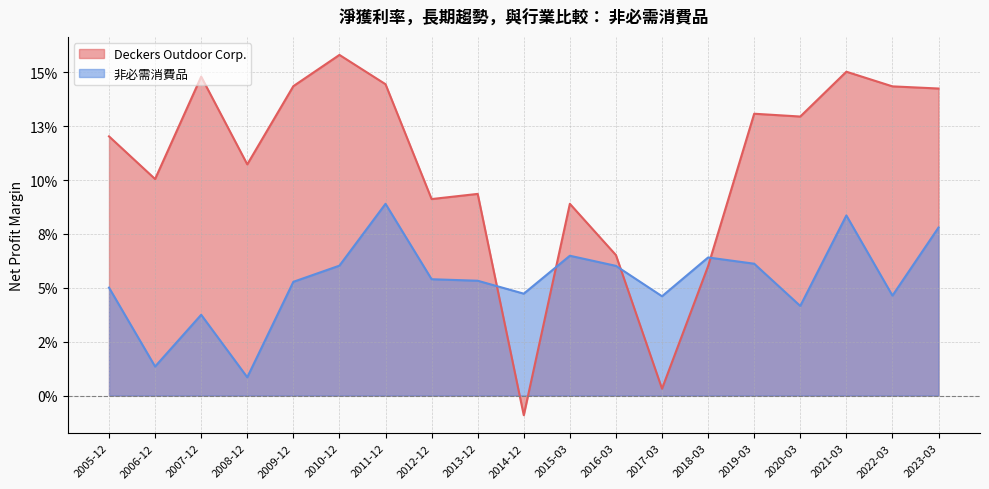

List the series in order of their peak value, lowest first.

非必需消費品, Deckers Outdoor Corp.